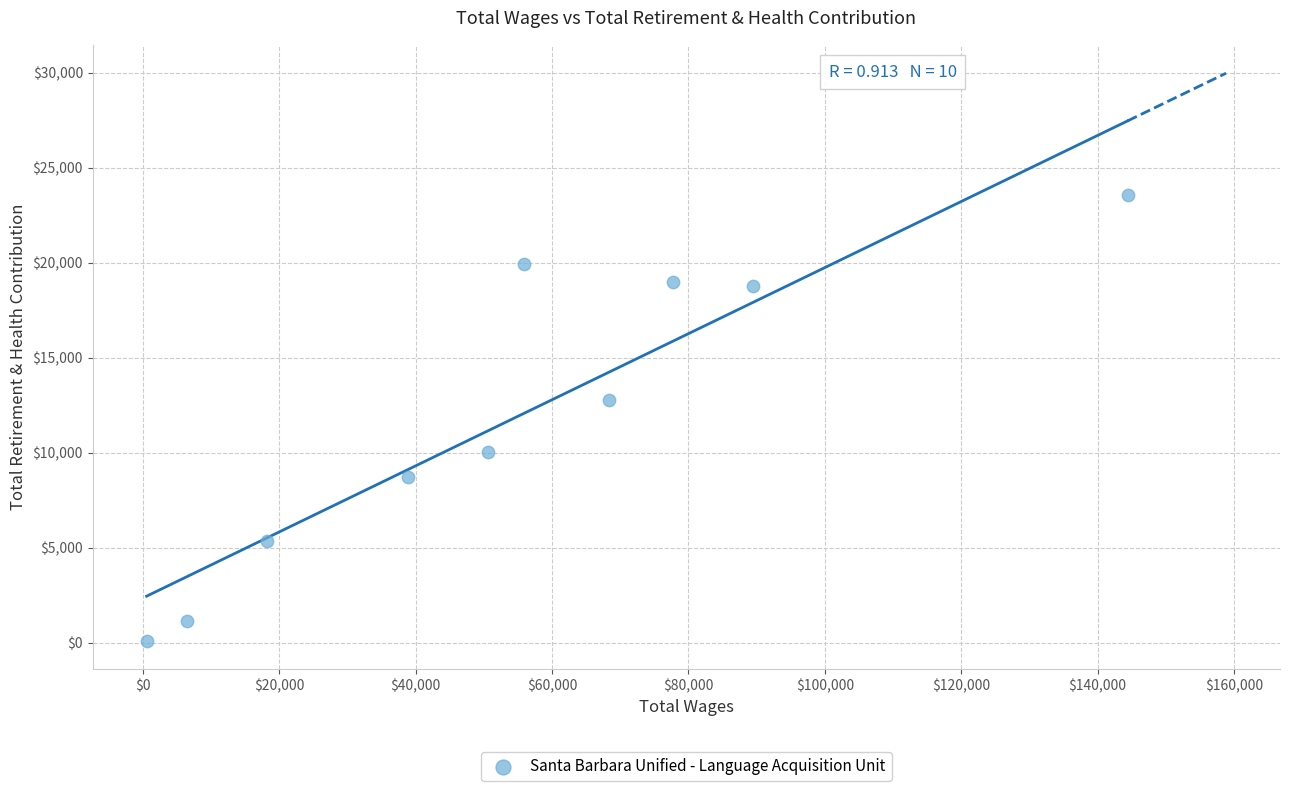

What is the range of Y values (max minus min)?

23476